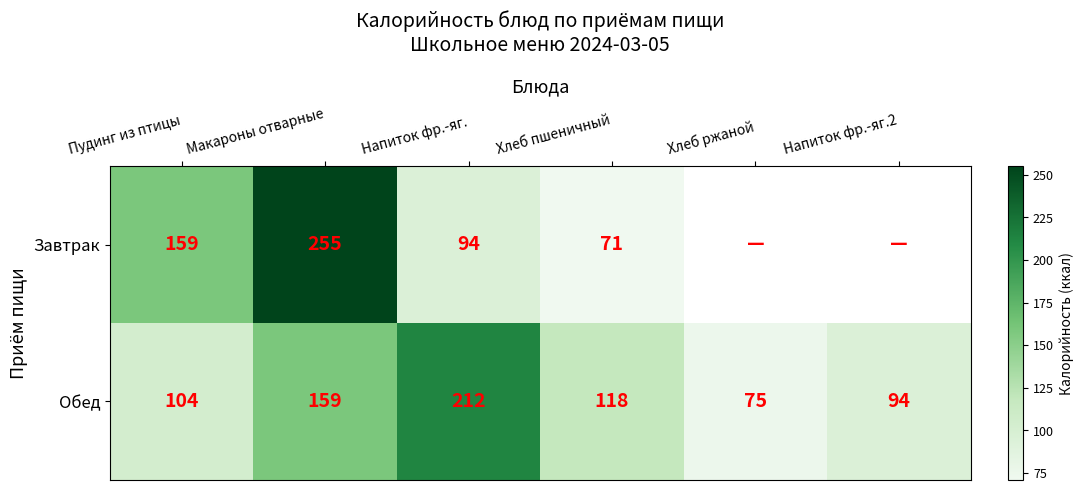

At Пудинг из птицы, list the series in order from largest to smallest.

Завтрак, Обед